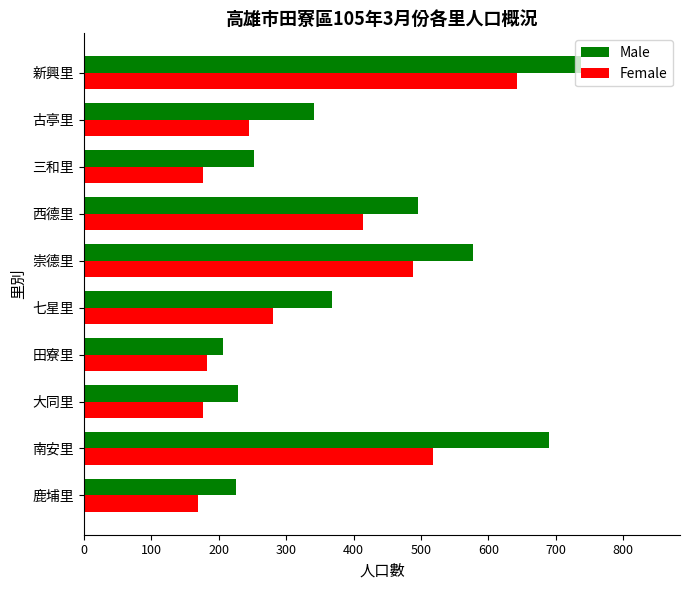

What is the difference between the second highest and second lowest values in the Female series?

341